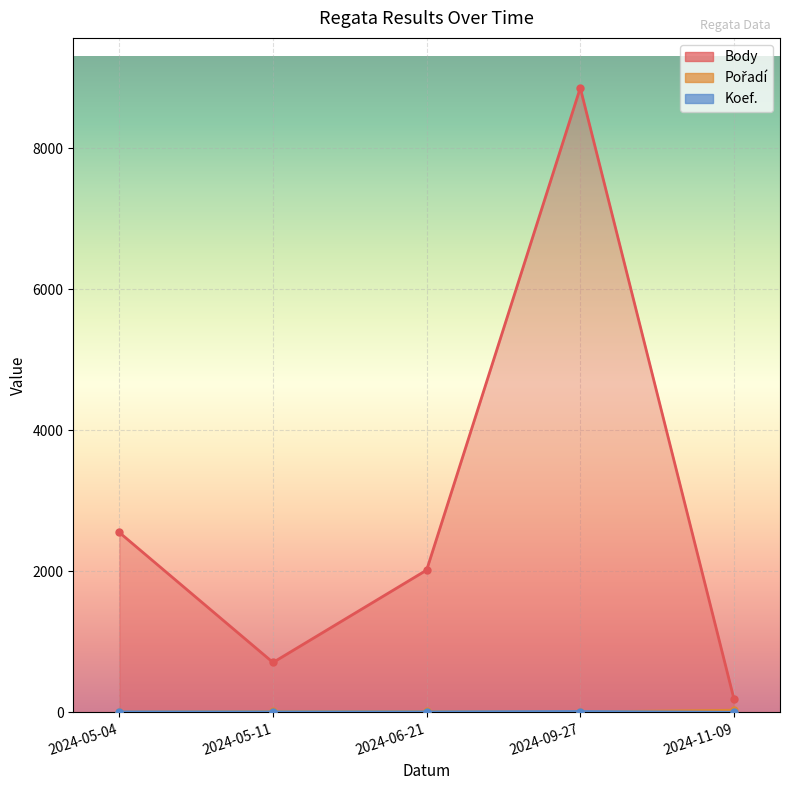

Reading left to right, extract all data points from this chart.

Body: 2550	707	2017	8854	192
Pořadí: 6	14	13	6	30
Koef.: 7	7	7	12	1